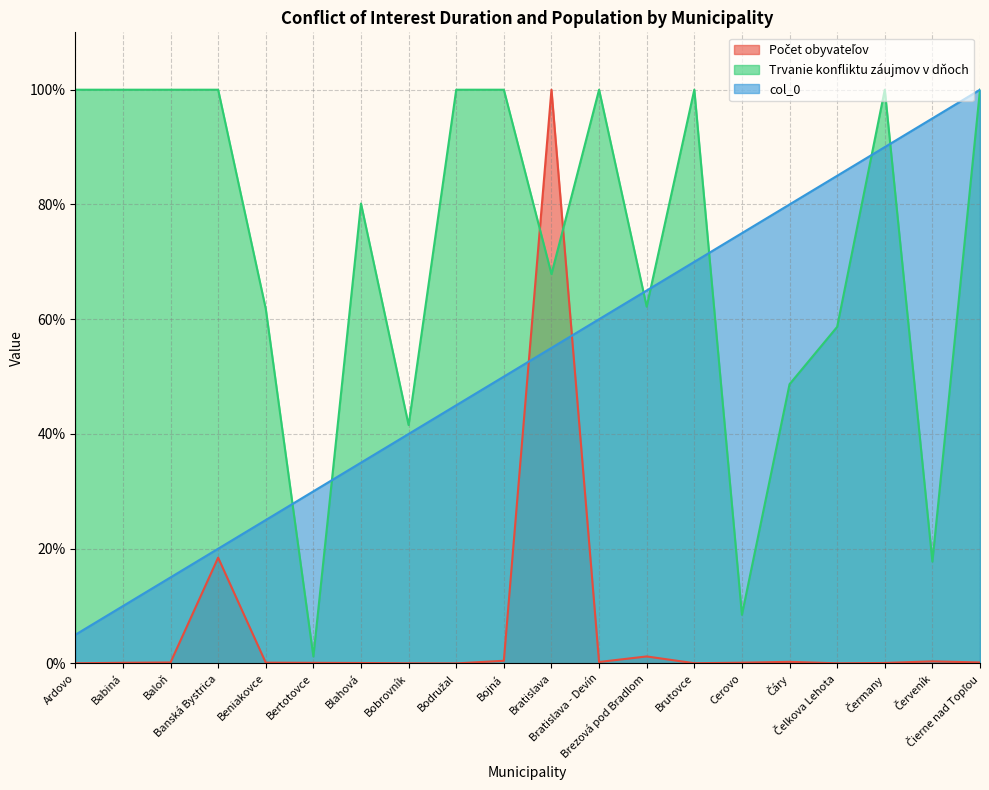

True or false: Počet obyvateľov and Trvanie konfliktu záujmov v dňoch cross at least once.

True